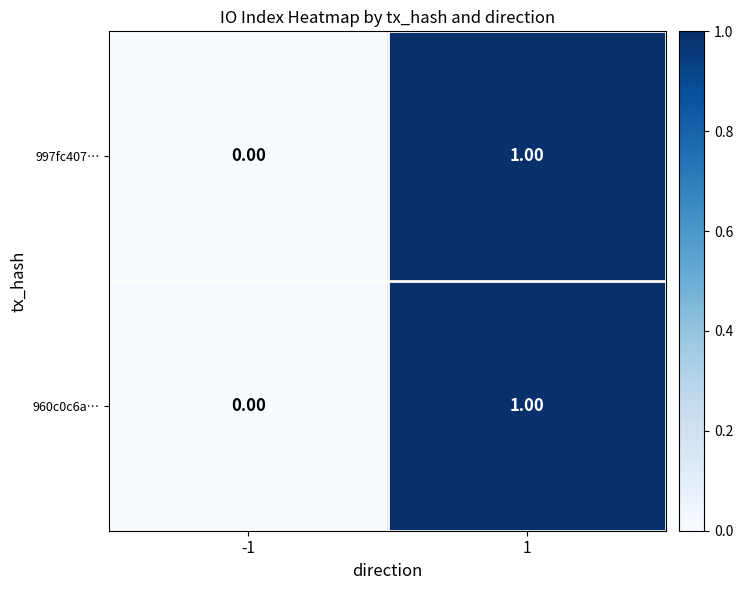

List the labels in order of 997fc407… value, smallest first.

-1, 1